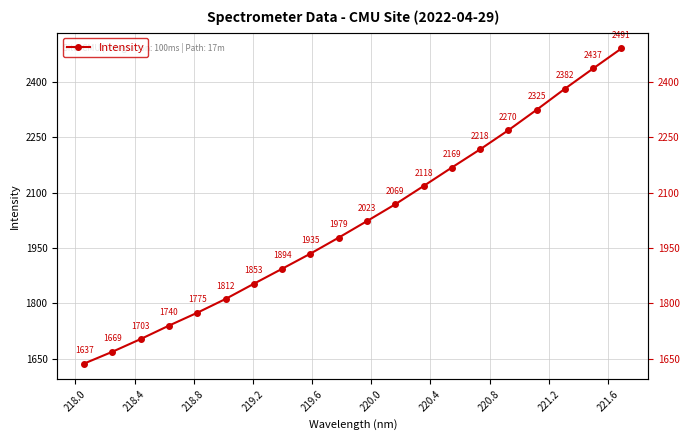

Count the number of data series in this chart.

1